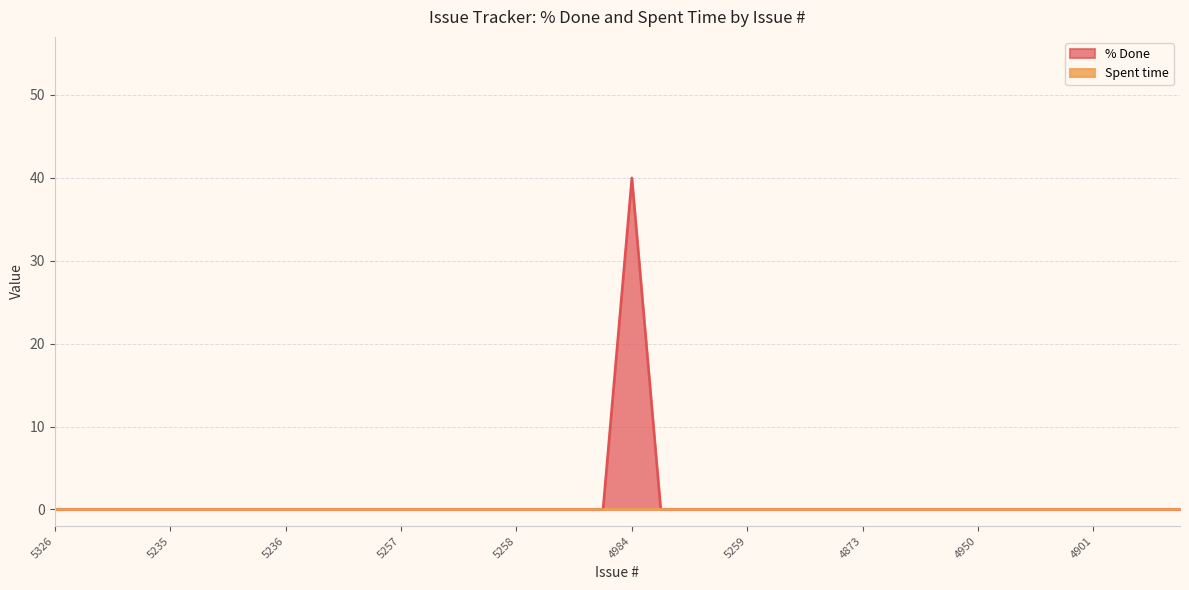

List the labels in order of value, largest first.

4984, 5326, 5328, 5349, 5255, 5235, 5303, 5292, 4967, 5236, 5331, 5316, 5301, 5257, 5321, 5317, 5291, 5258, 5350, 5345, 5256, 5318, 5312, 4972, 5259, 5315, 5306, 5327, 4873, 4868, 4866, 4872, 4950, 4959, 4908, 4940, 4901, 4954, 4960, 4890